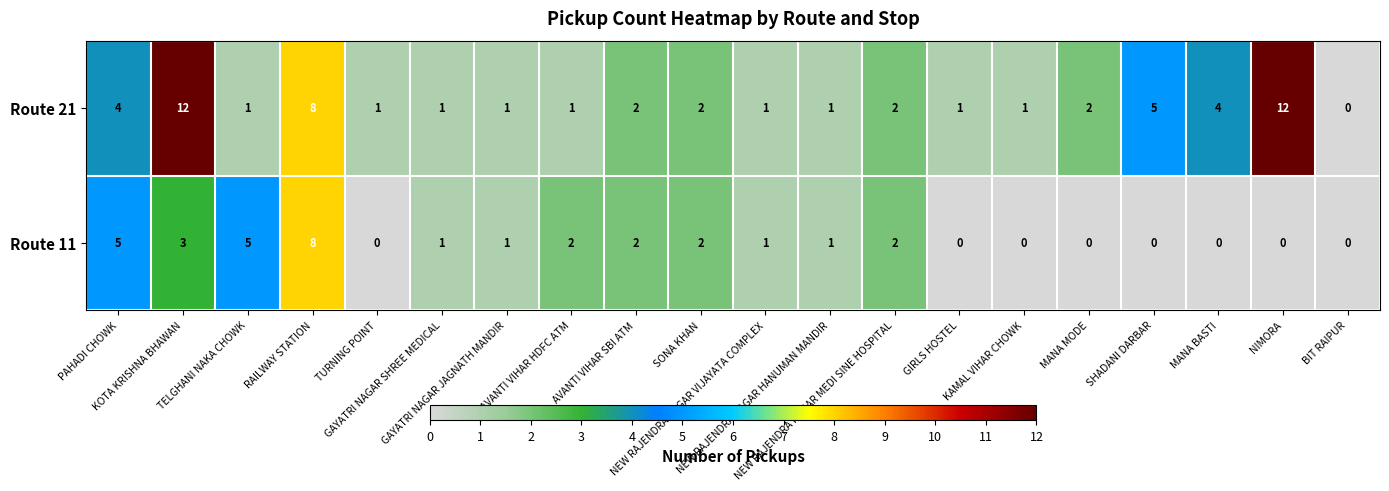

What is the total value across all series at KOTA KRISHNA BHAWAN?

15